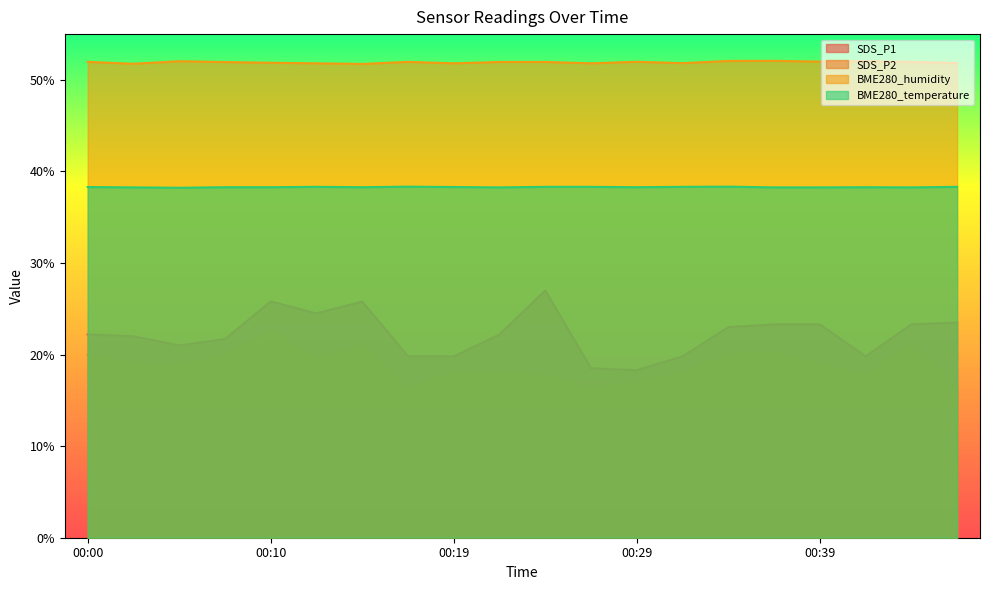

What is the difference between the highest and lowest values at 00:27?

35.5